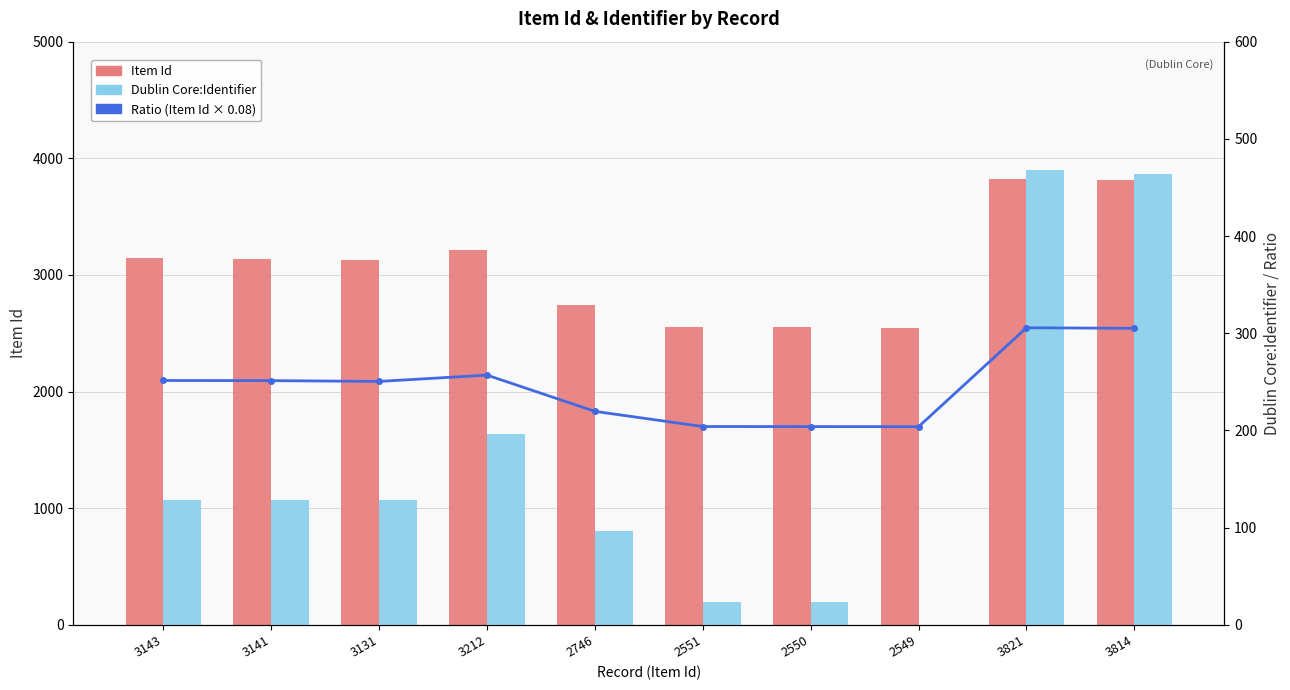

Read the Ratio (Item Id × 0.08) value at 3212.

257.0